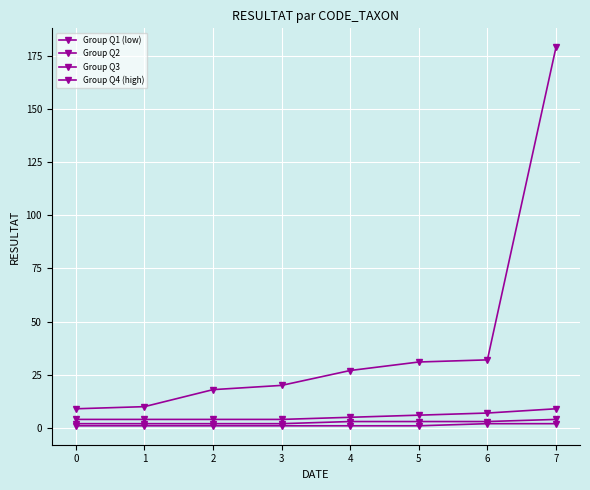

How many data points in Group Q2 are less than 3?

4